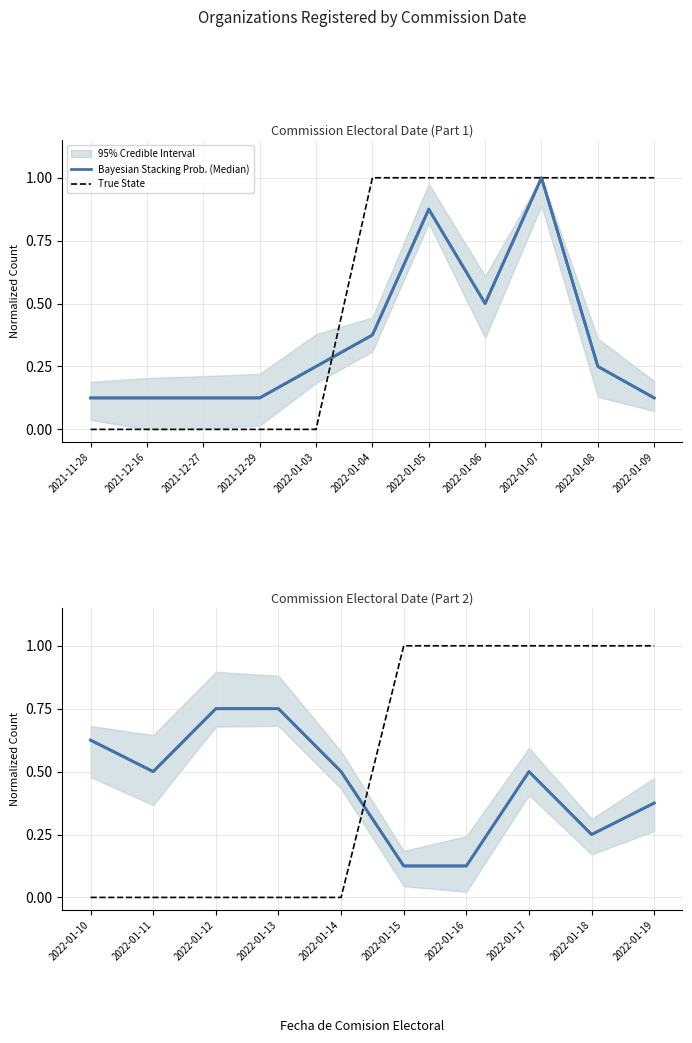

Is this an area chart (filled region under the line)?

No